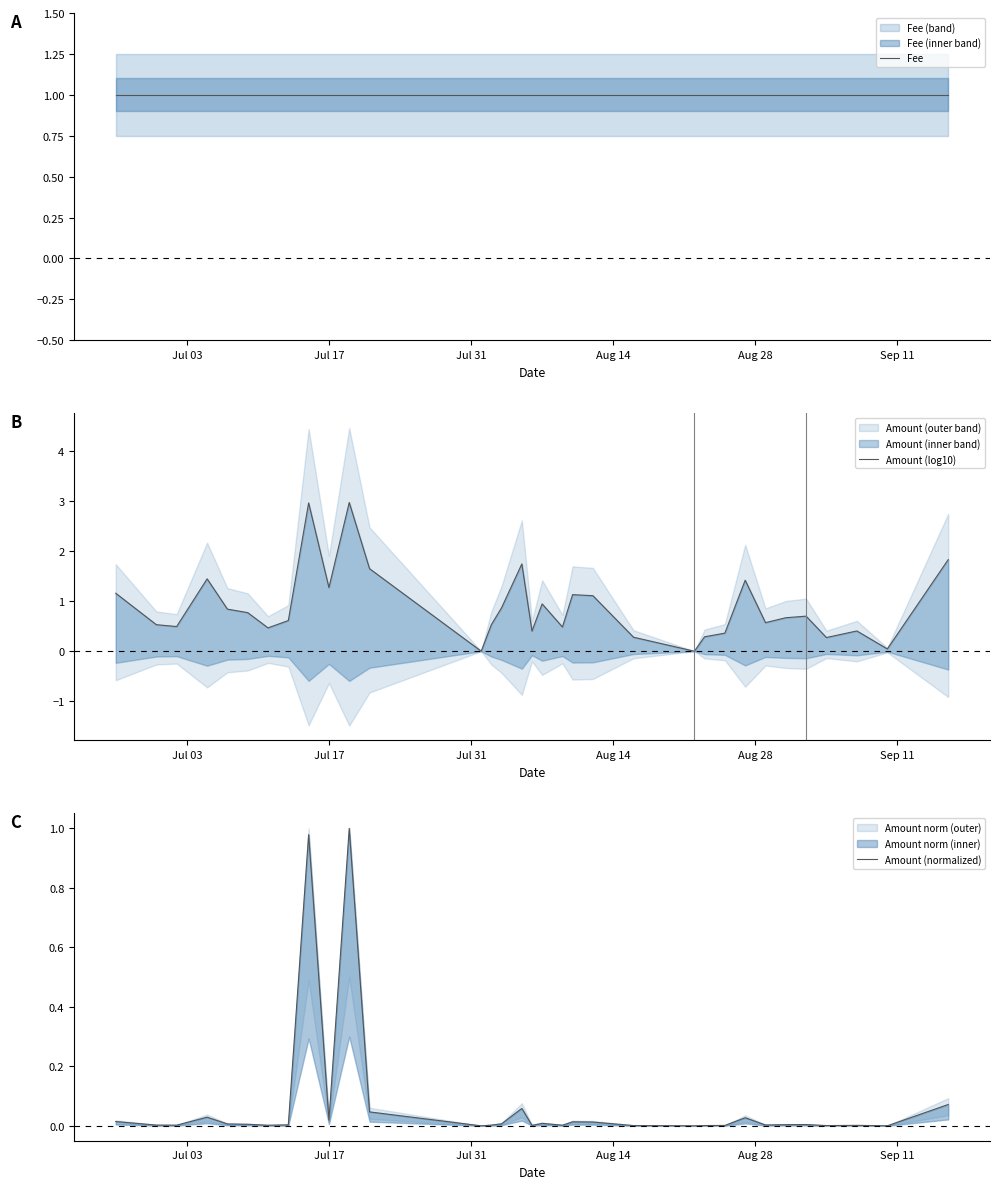

What is the maximum value shown in the chart?

3.0